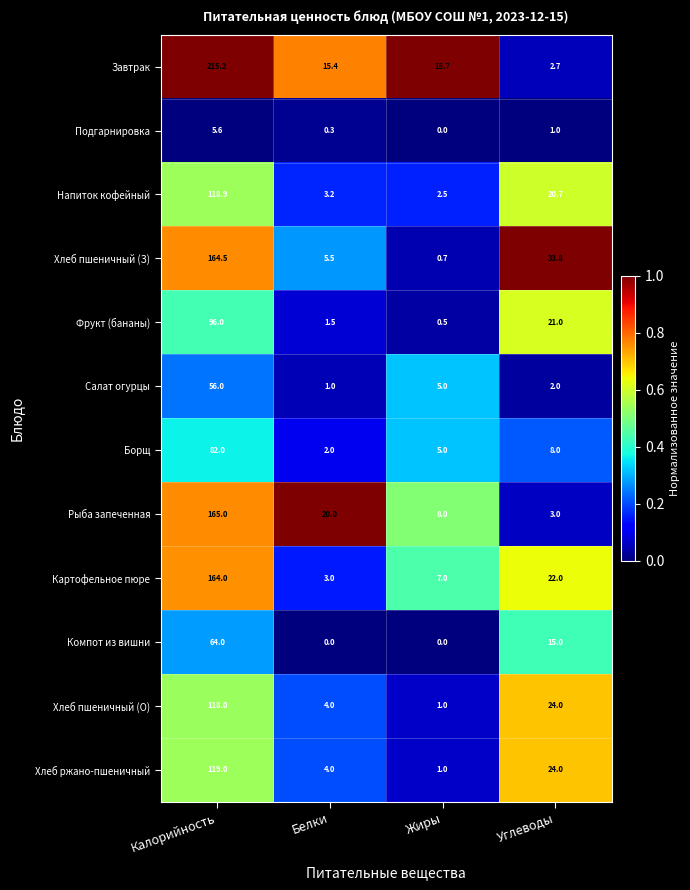

What is the sum of the Хлеб пшеничный (О) values at Калорийность and Углеводы?

142.0